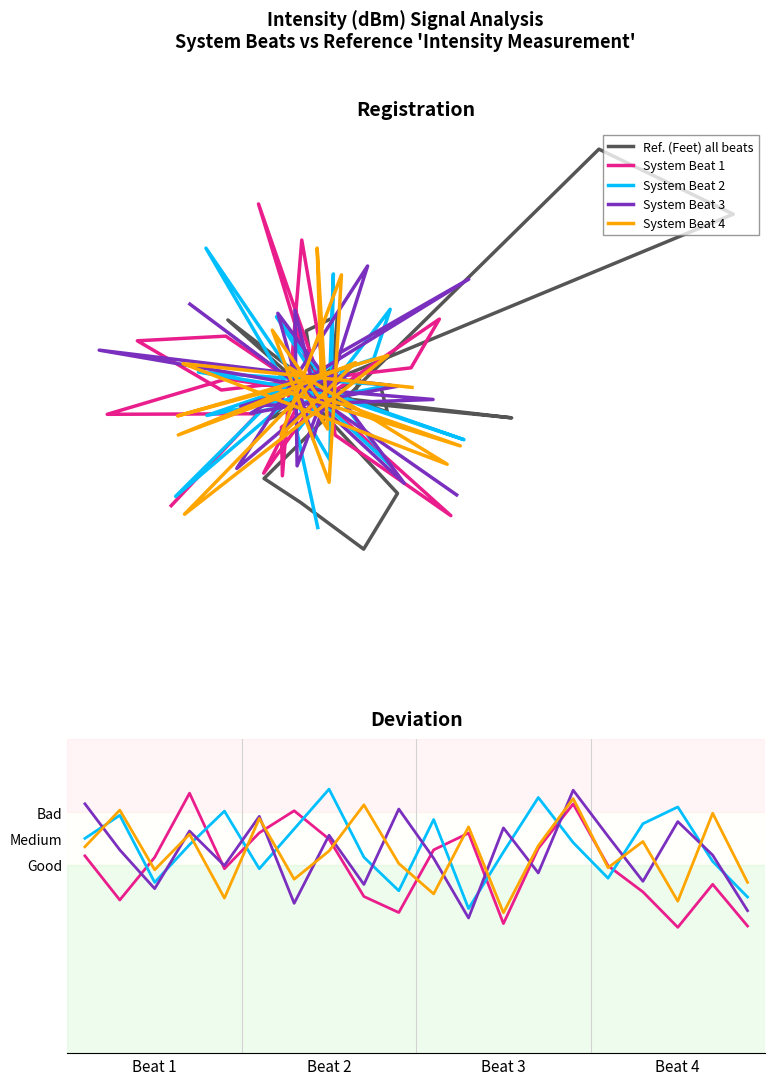

At −0.25, list the series in order from smallest to largest.

System Beat 3, System Beat 2, System Beat 4, System Beat 1, Ref. (Feet) all beats